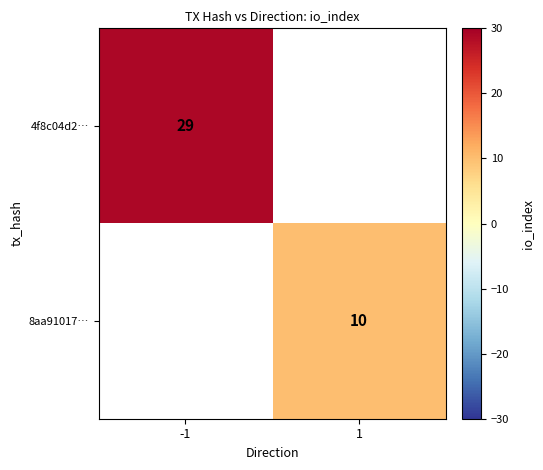

True or false: 4f8c04d2… has a value of 13.1 at -1.

False